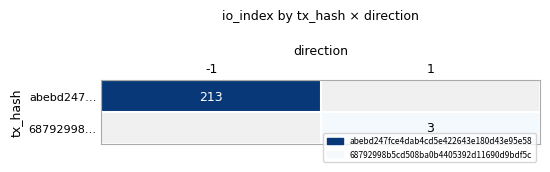

True or false: 68792998… has a value of 3 at 1.

True